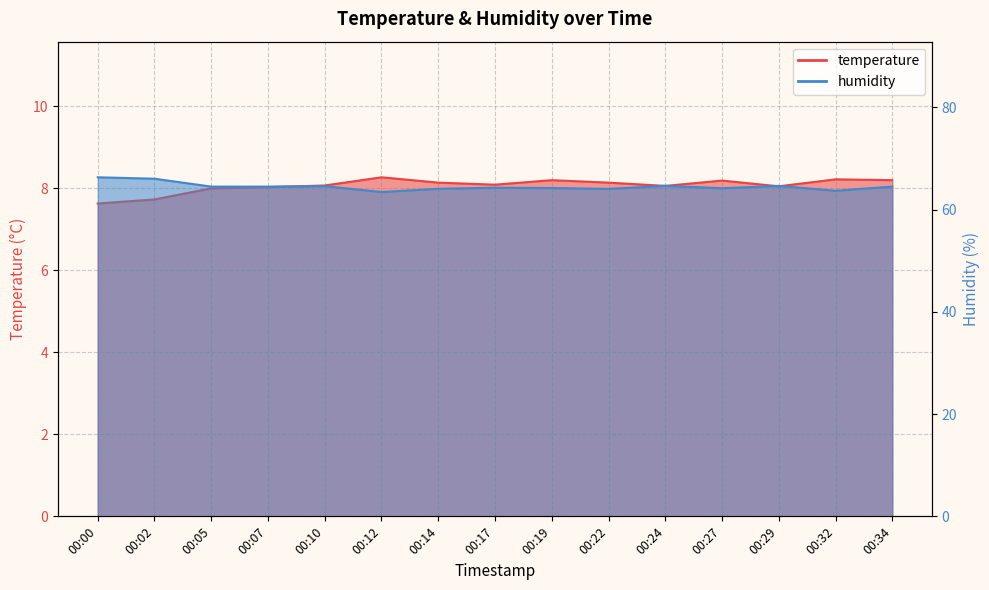

True or false: humidity and temperature cross at least once.

False